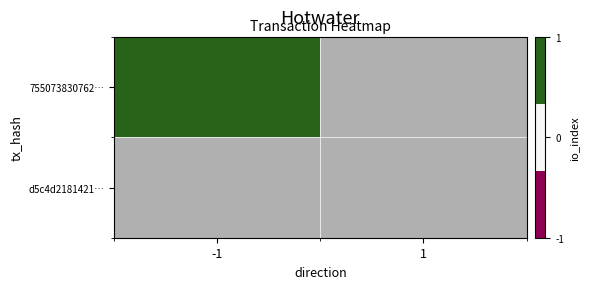

Rank the categories by d5c4d2181421… value from highest to lowest.

-1, 1